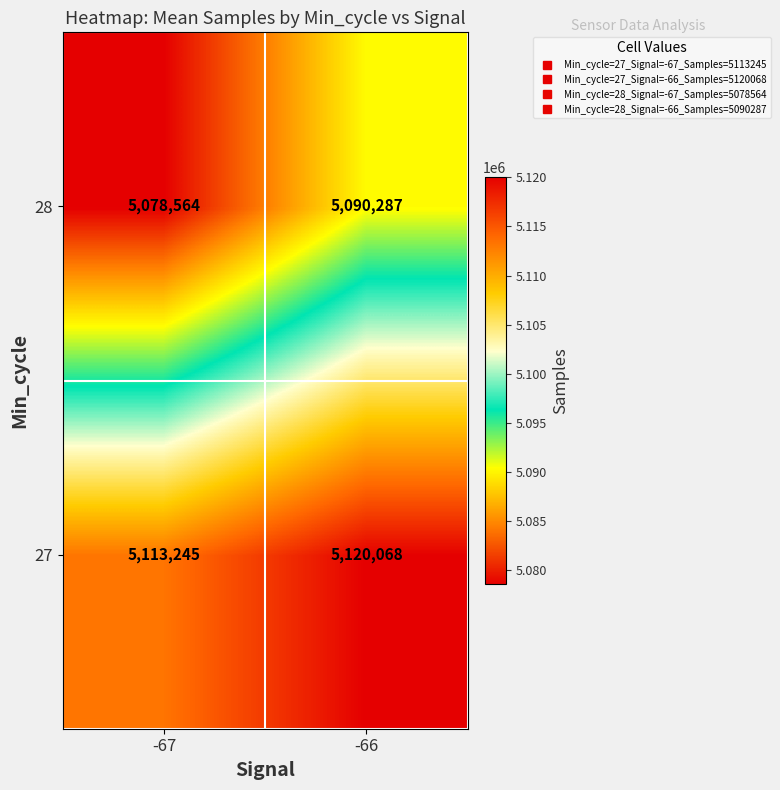

What is the smallest value displayed?

5078563.5